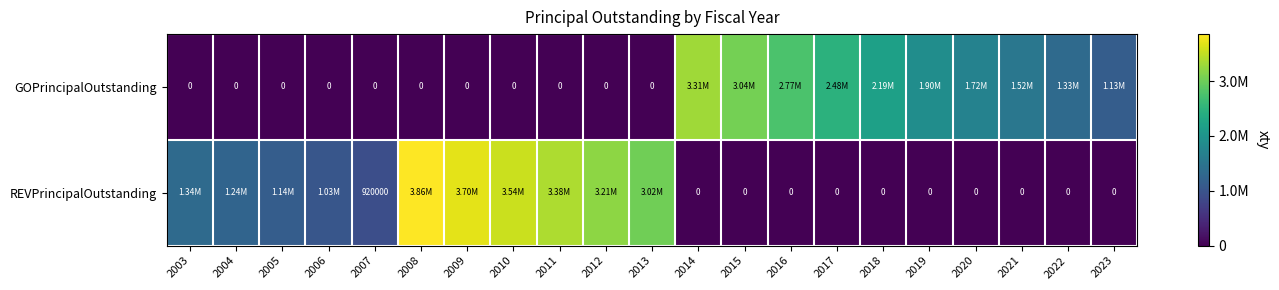

What is the greatest value displayed?

3857000